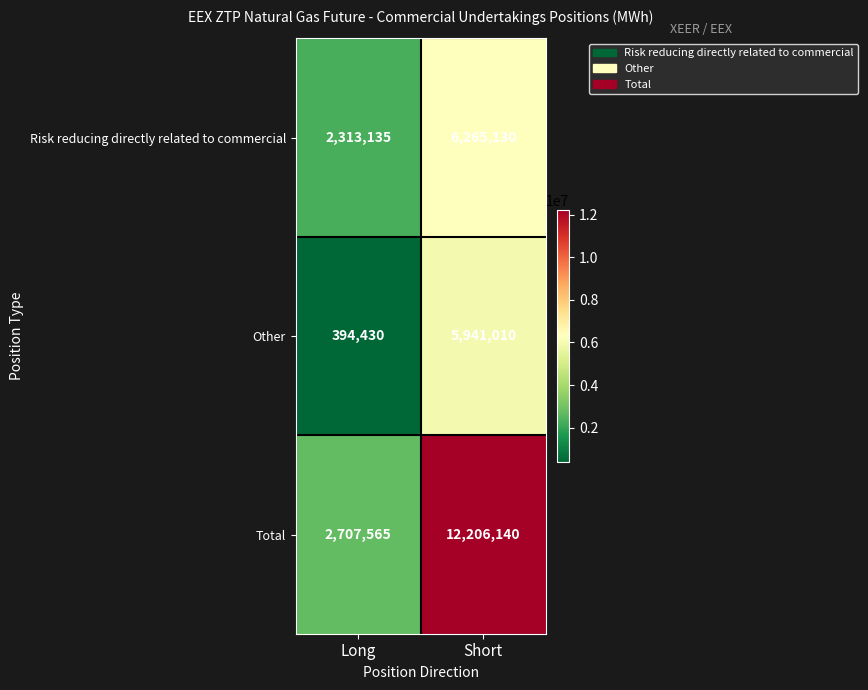

Which series has the largest total across all categories?

Total